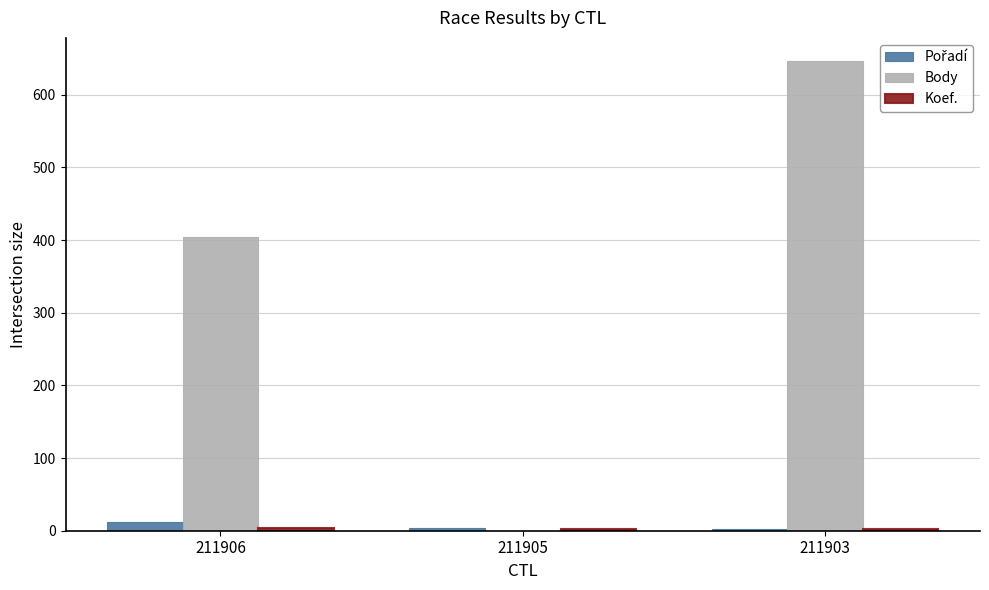

Between 211906 and 211903, which series saw the biggest shift?

Body